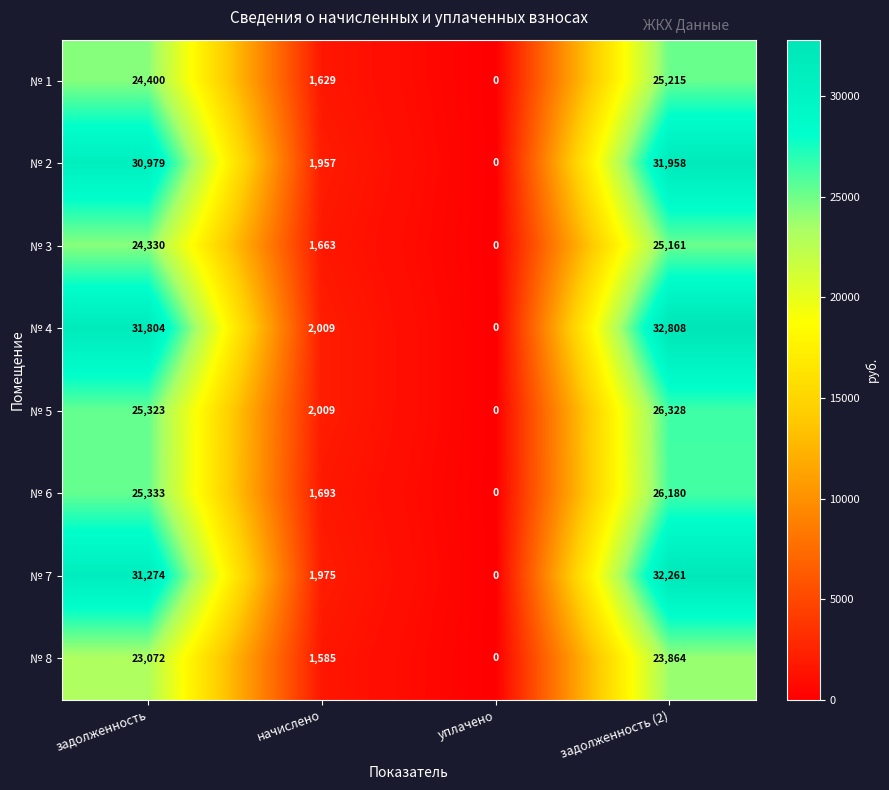

How many series are shown in this chart?

8